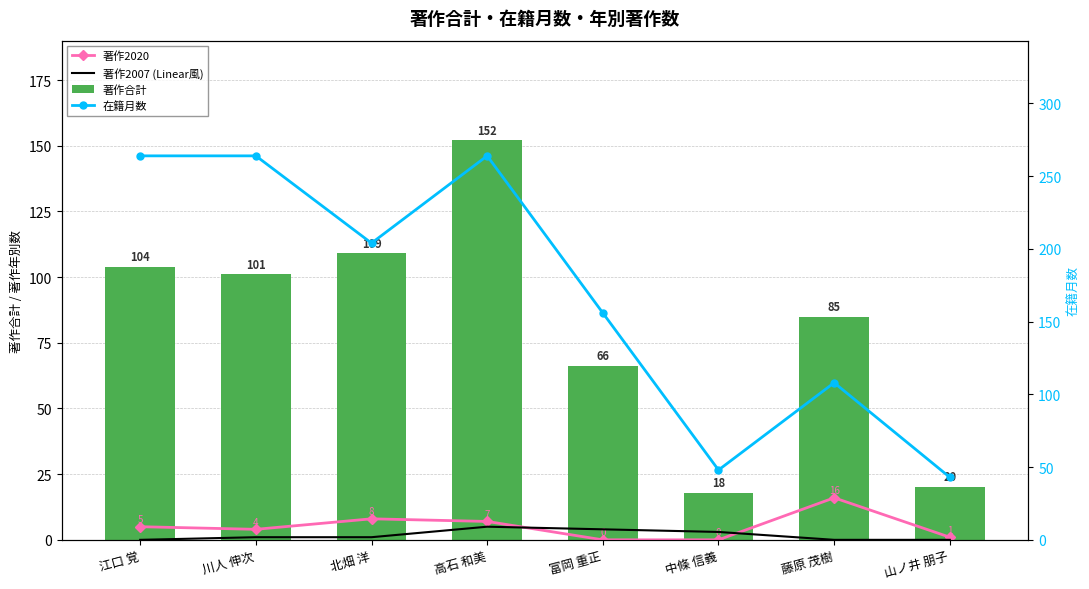

What is the average value of the 著作2020 series?

5